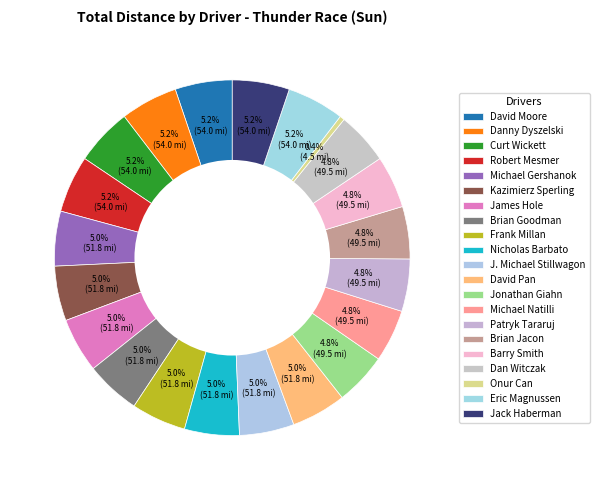

Does Jonathan Giahn represent more than half of the total?

No